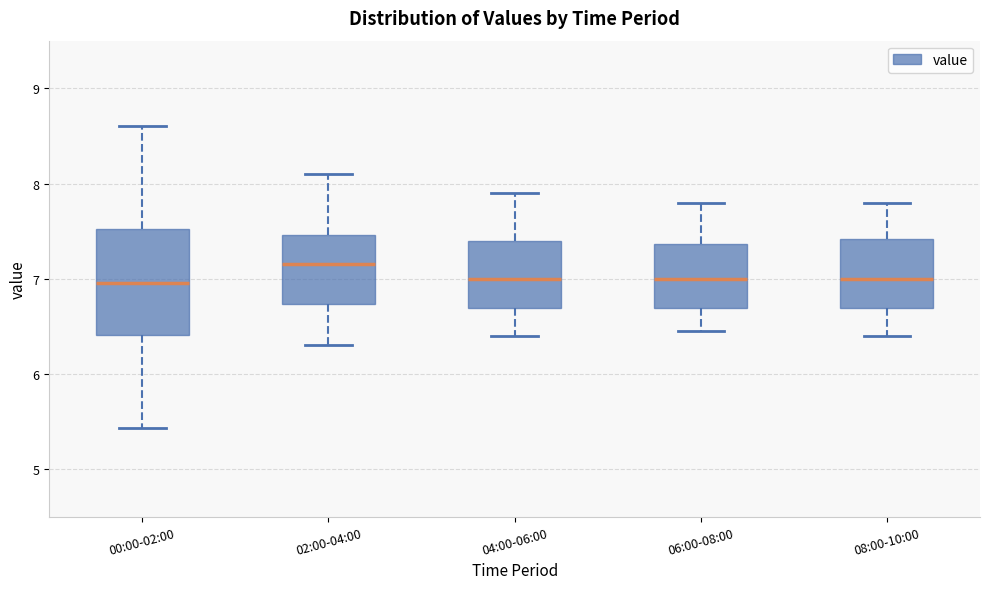

Reading left to right, read every box against the y-axis: the position of its median line, the range the box covers, and the ends of its whiskers. The values are not printed on the chart, so give them approximately, as read against the axis.

00:00-02:00: median 7.0, box 6.4 to 7.5, whiskers 5.4 to 8.6
02:00-04:00: median 7.2, box 6.7 to 7.5, whiskers 6.3 to 8.1
04:00-06:00: median 7.0, box 6.7 to 7.4, whiskers 6.4 to 7.9
06:00-08:00: median 7.0, box 6.7 to 7.4, whiskers 6.5 to 7.8
08:00-10:00: median 7.0, box 6.7 to 7.4, whiskers 6.4 to 7.8